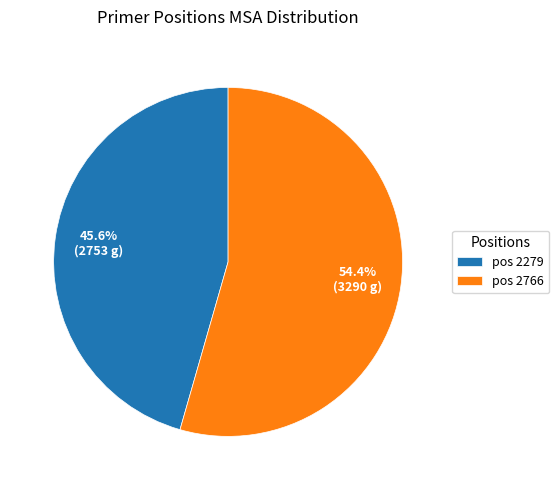

How many segments does this pie chart have?

2